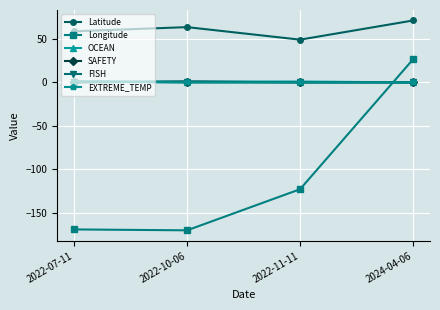

Is this an area chart (filled region under the line)?

No